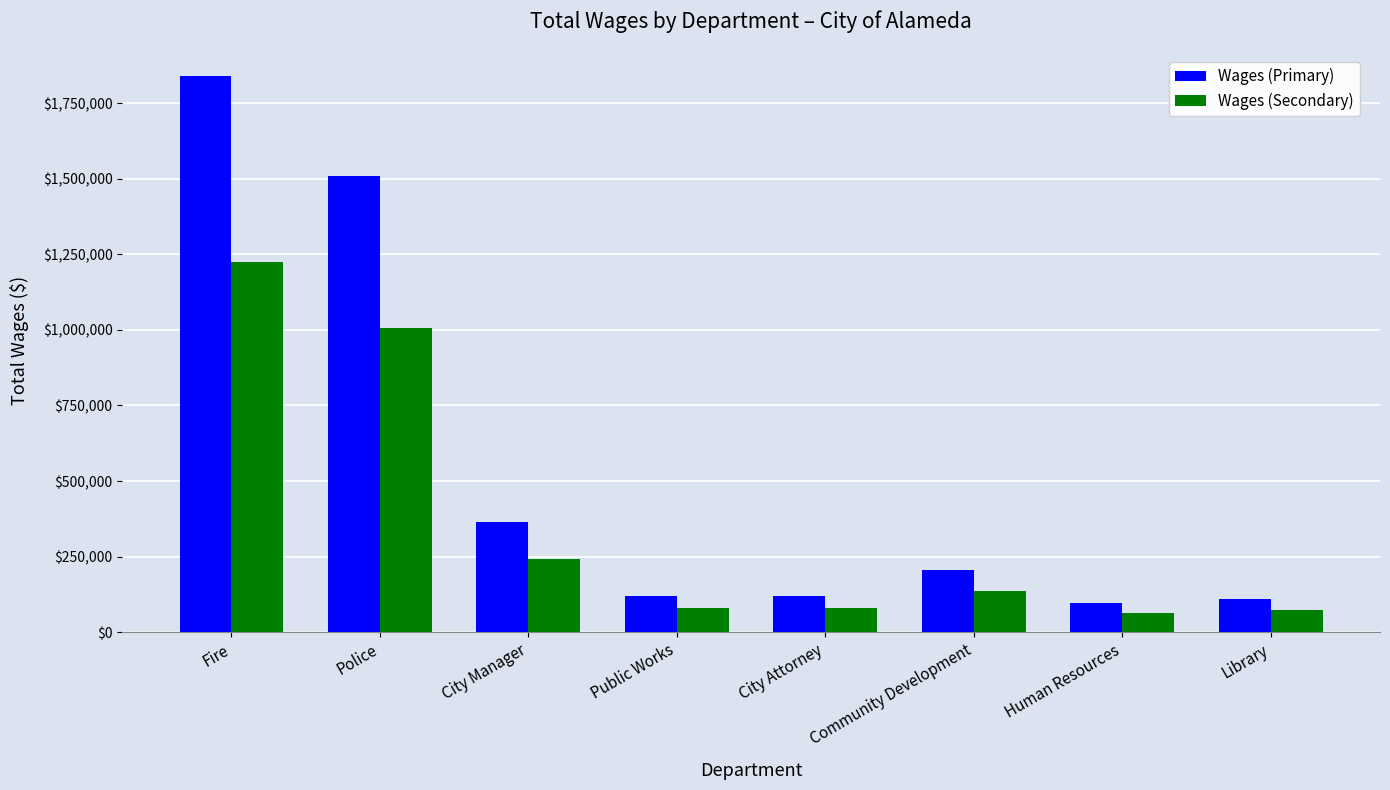

The Wages (Secondary) series shows 355667.9 at City Manager. True or false?

False